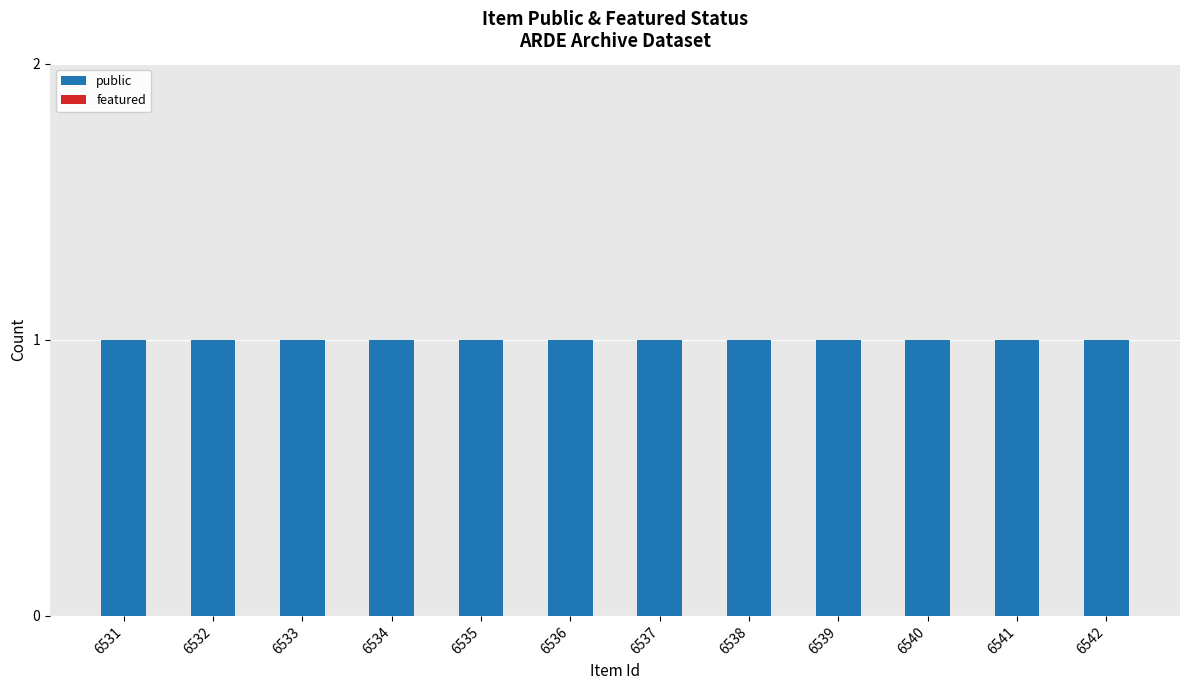

Does the chart contain stacked bars?

No